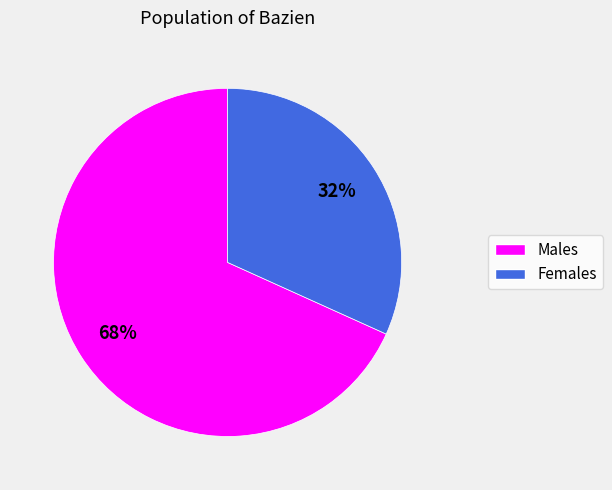

Does any single category account for the majority?

Yes